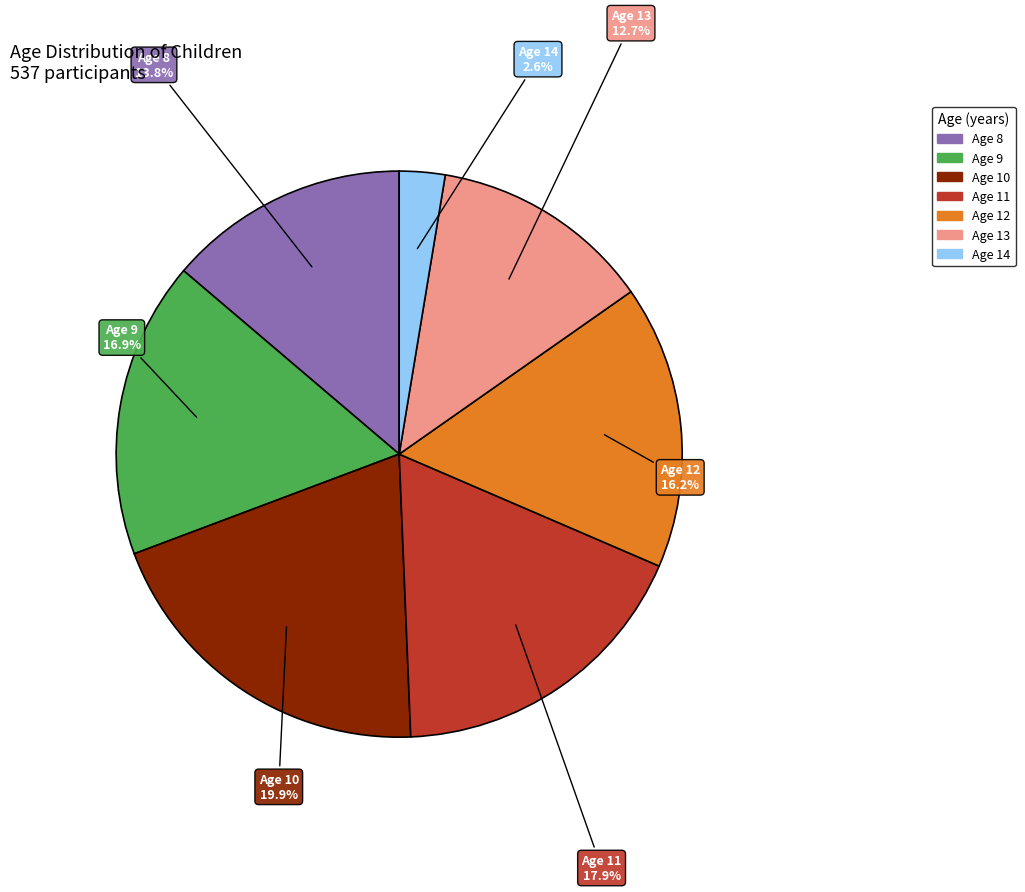

To the nearest percent, what is the average slice percentage?

14%